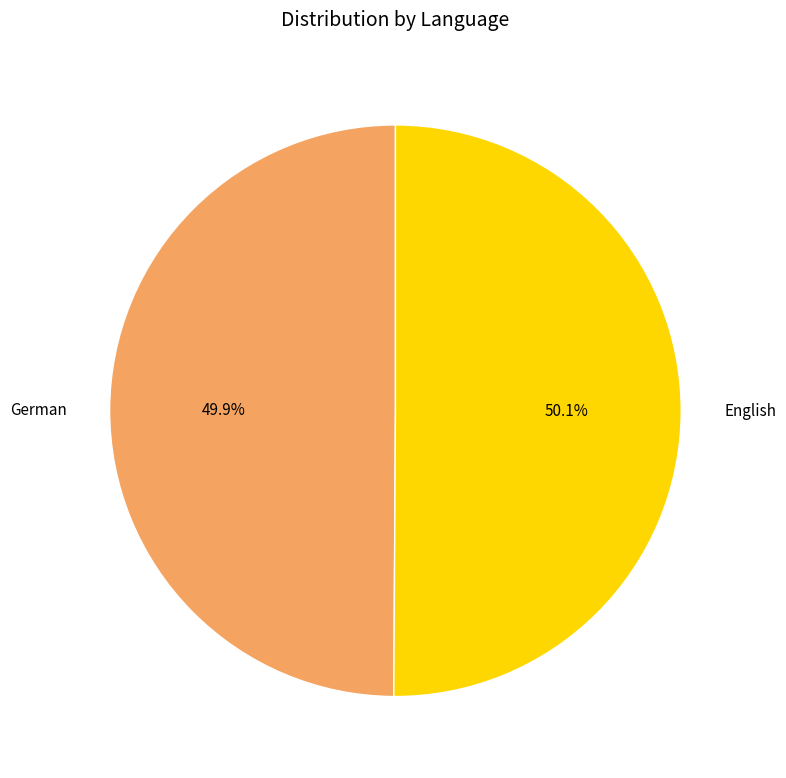

True or false: English accounts for 50% of the total.

True